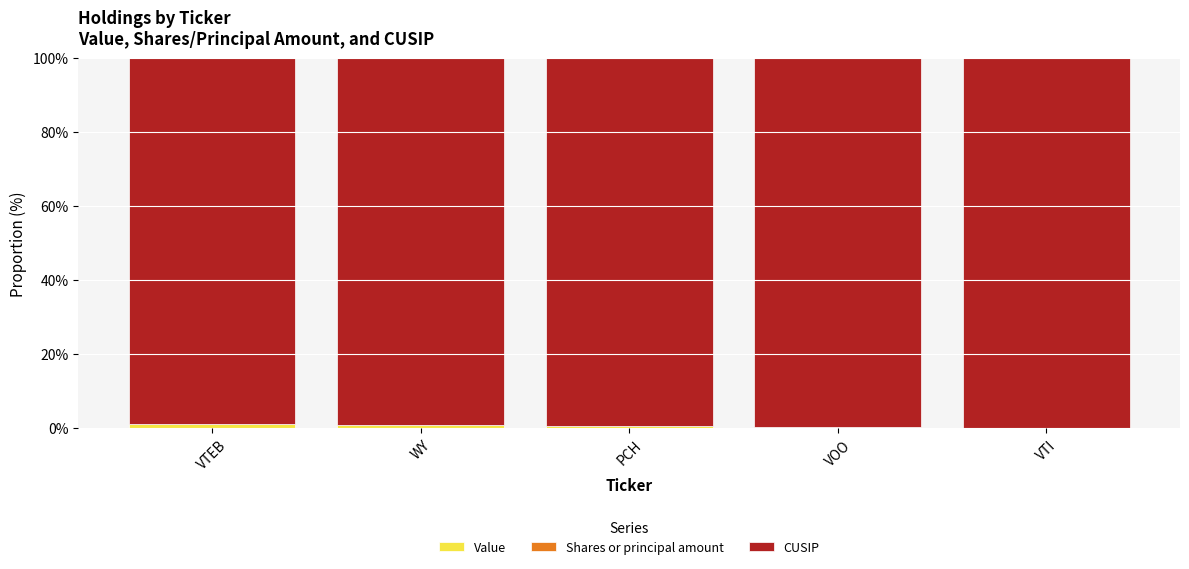

What is the sum of all Value values?

2.7